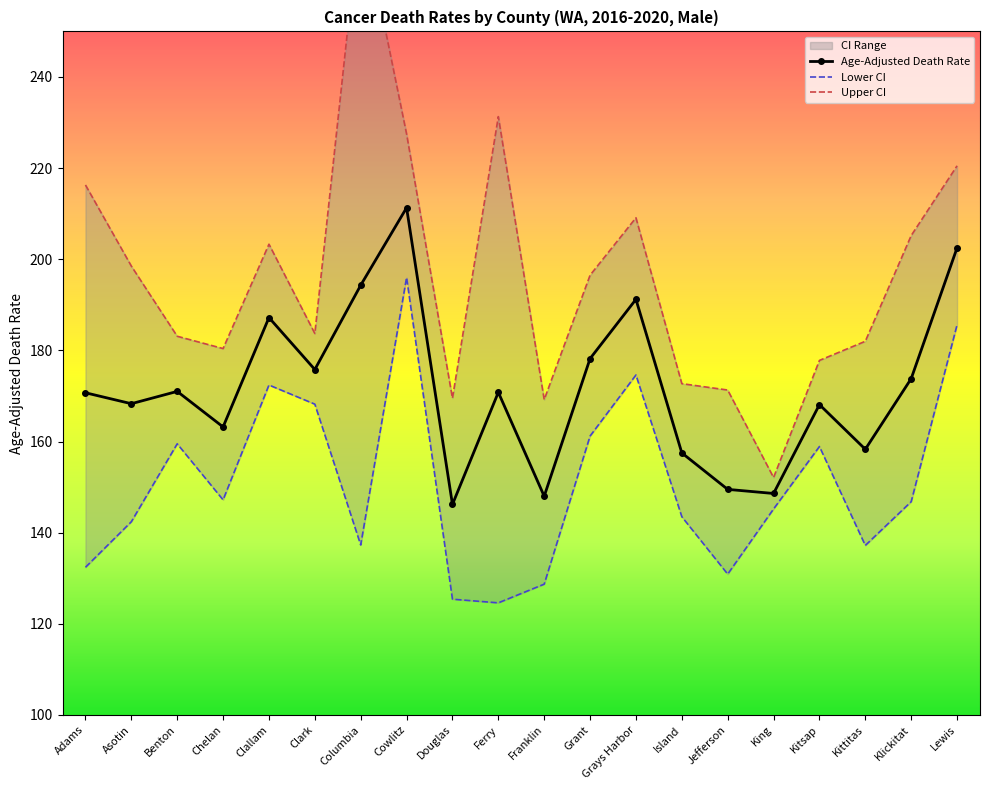

Where is the first local minimum for Lower CI?

Chelan